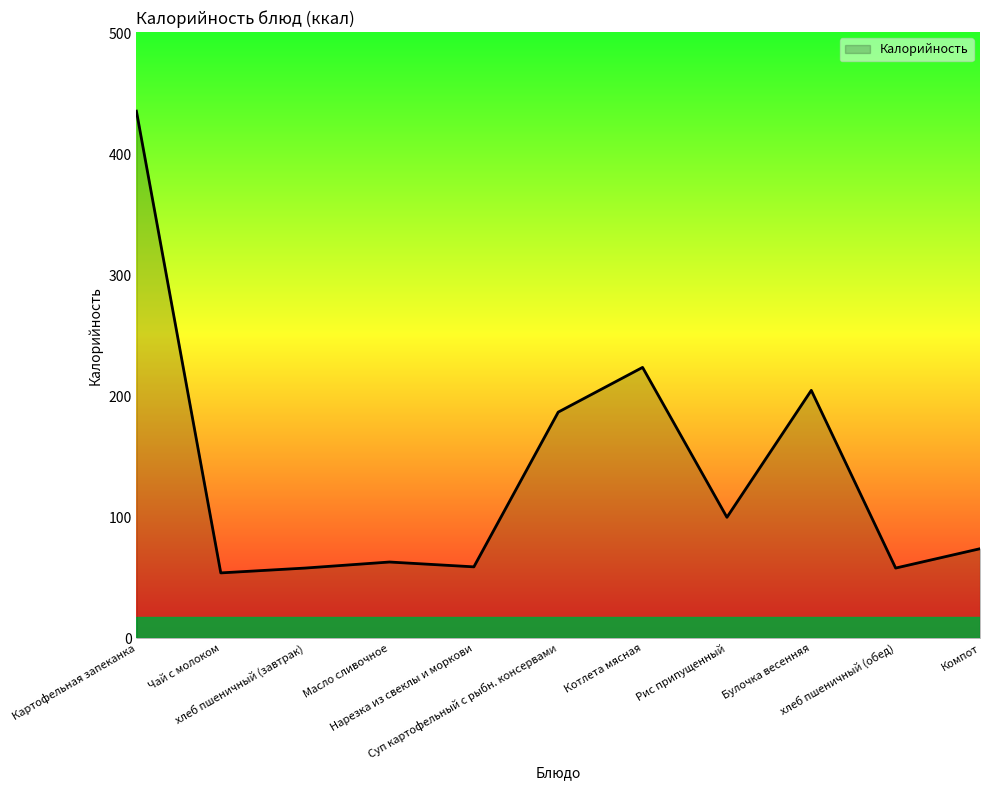

What is the maximum value shown in the chart?

436